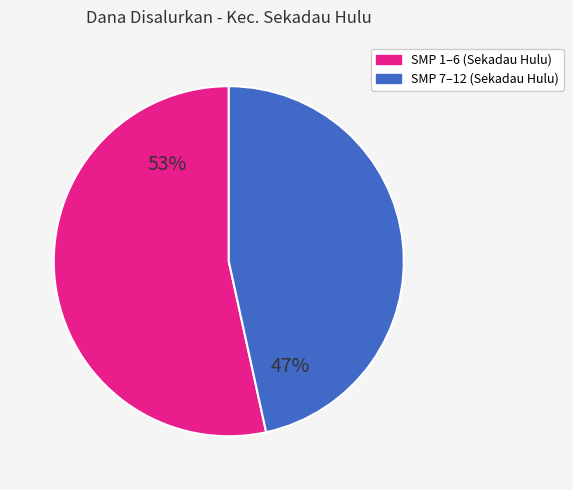

To the nearest percent, what is the average slice percentage?

50%